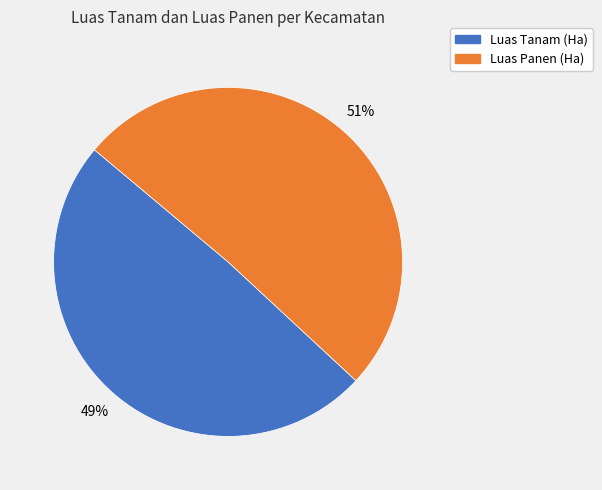

Is there any slice that represents more than half of the pie?

Yes